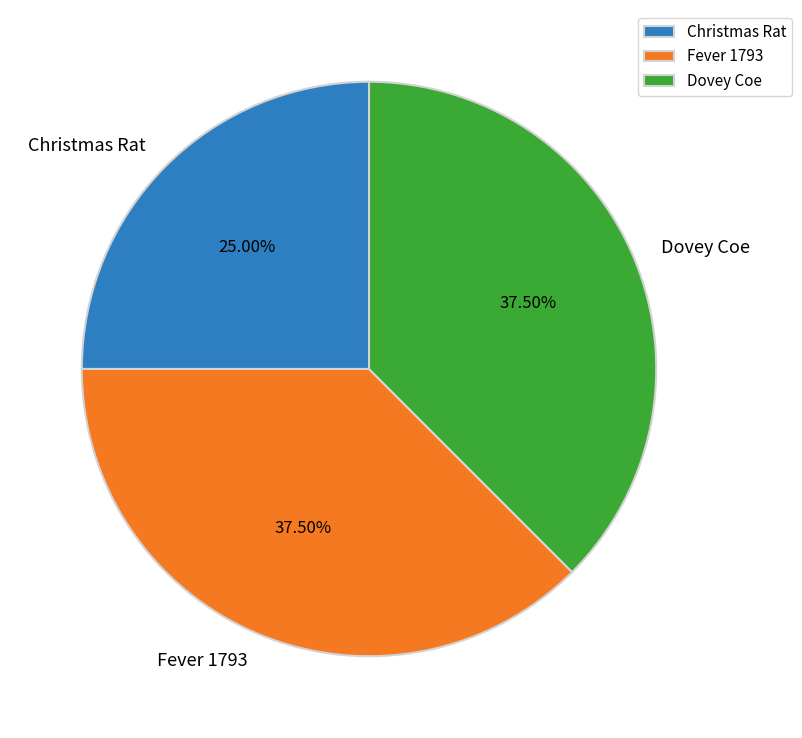

What percentage is NOT represented by Fever 1793?

62.5%